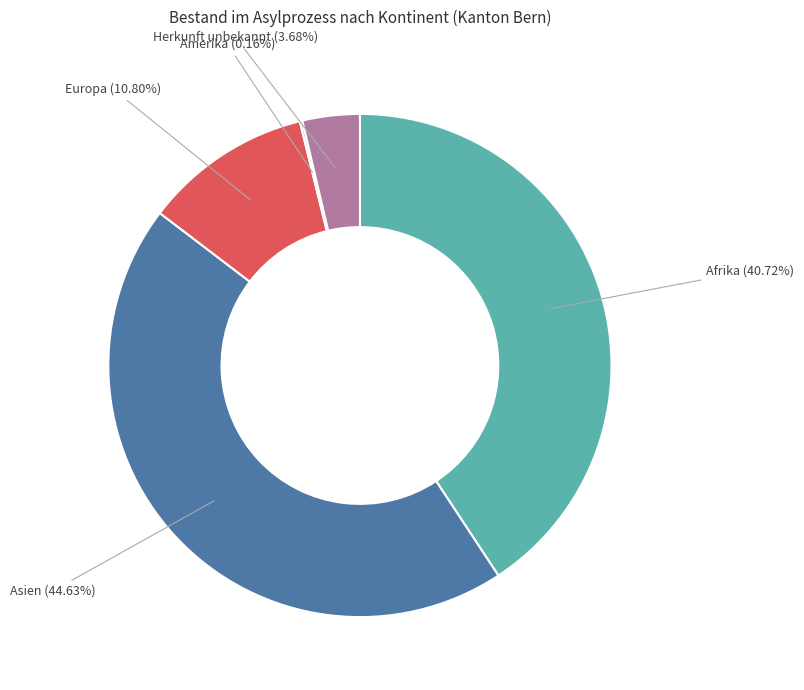

To the nearest percent, what is the difference between the largest and smallest slice percentages?

44%